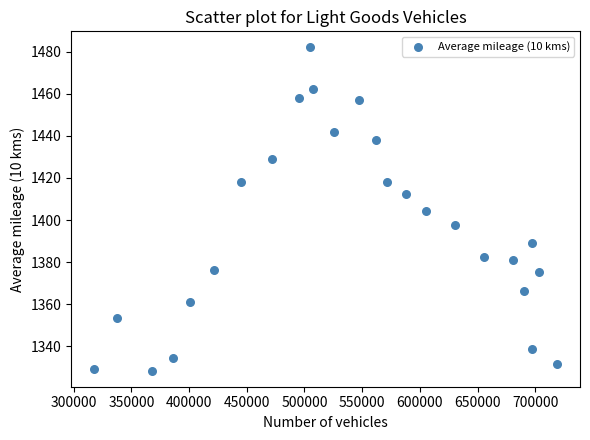

What is the range of Y values (max minus min)?

153.5